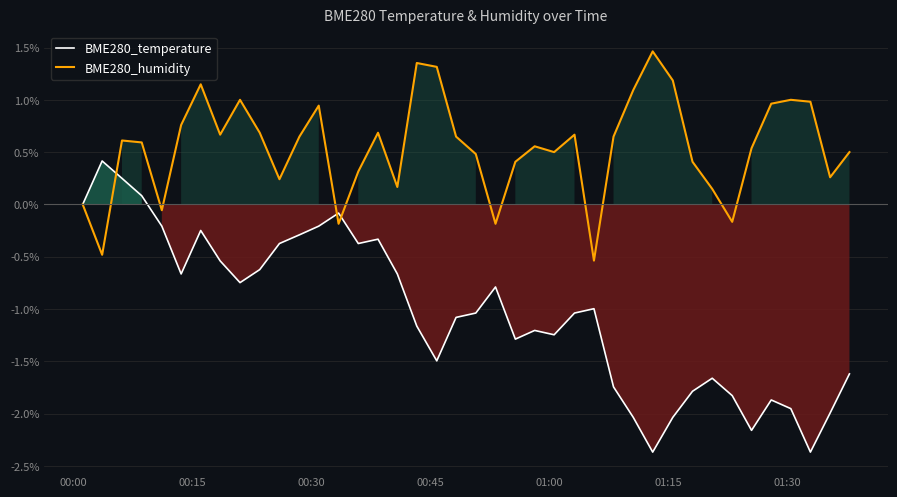

Which series has the largest total across all categories?

BME280_humidity